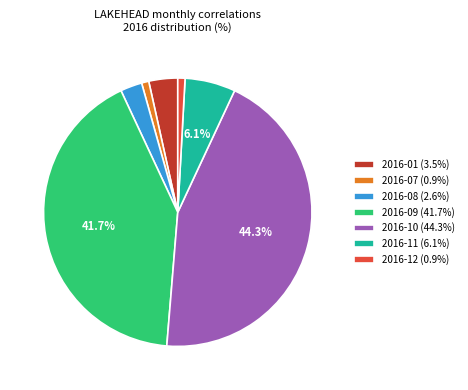

What percentage is NOT represented by 2016-09 (41.7%)?

58.3%